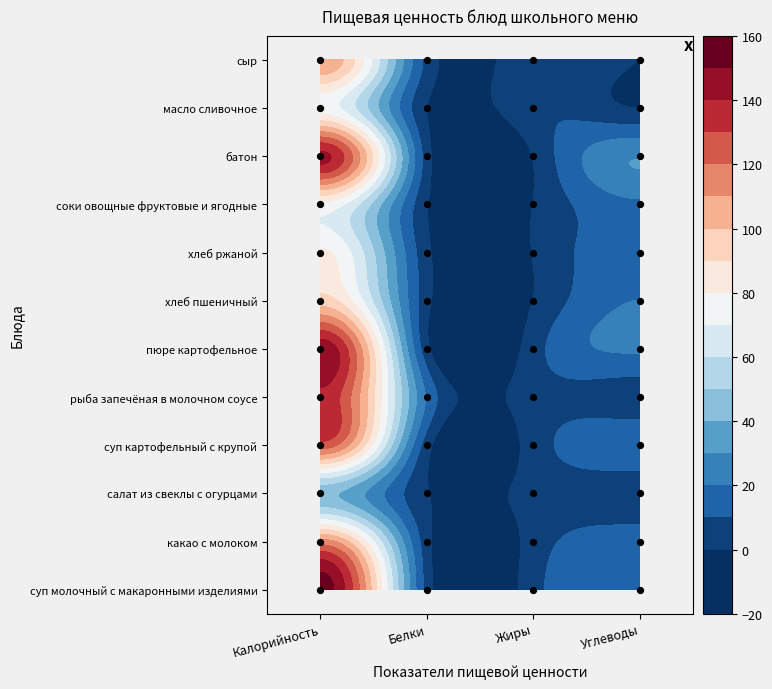

Which has a higher value, Жиры or Углеводы?

Углеводы